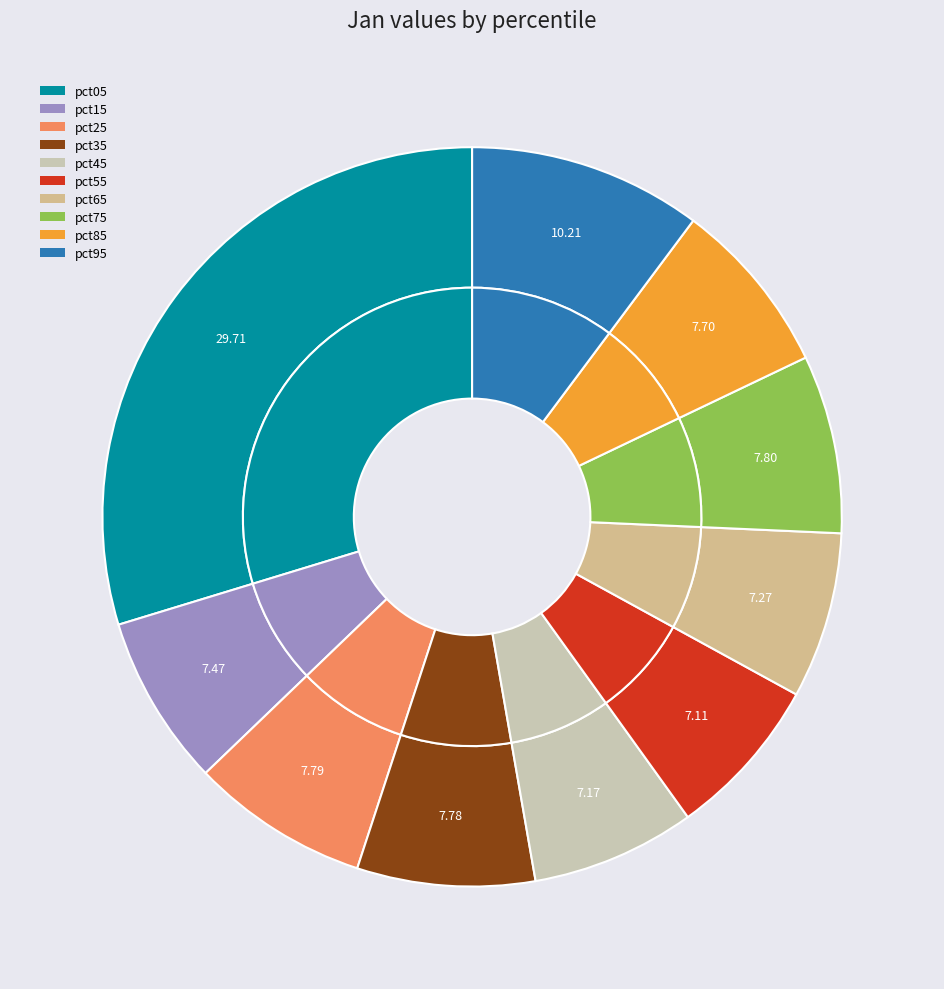

To the nearest percent, what is the difference between the pct05 and pct25 slice percentages?

22%